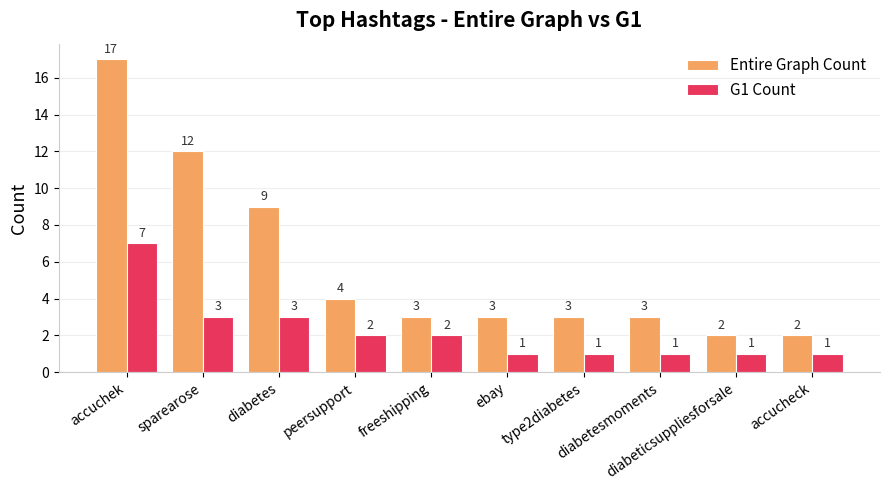

Reading left to right, transcribe all the data shown in this chart.

Entire Graph Count: accuchek=17	sparearose=12	diabetes=9	peersupport=4	freeshipping=3	ebay=3	type2diabetes=3	diabetesmoments=3	diabeticsuppliesforsale=2	accucheck=2
G1 Count: accuchek=7	sparearose=3	diabetes=3	peersupport=2	freeshipping=2	ebay=1	type2diabetes=1	diabetesmoments=1	diabeticsuppliesforsale=1	accucheck=1